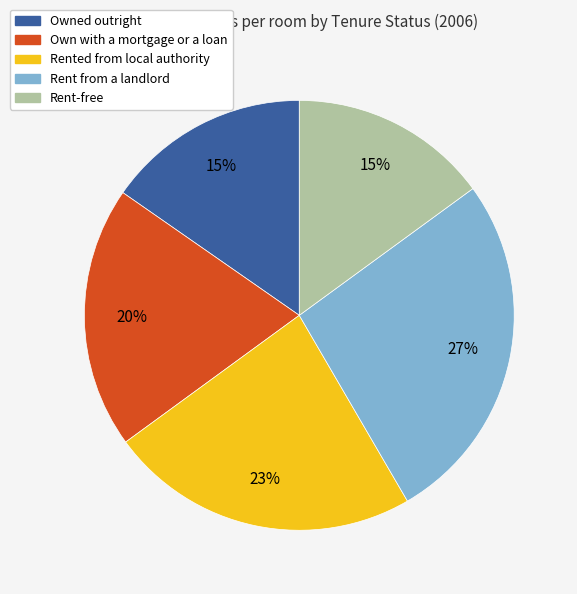

True or false: Own with a mortgage or a loan accounts for 25% of the total.

False